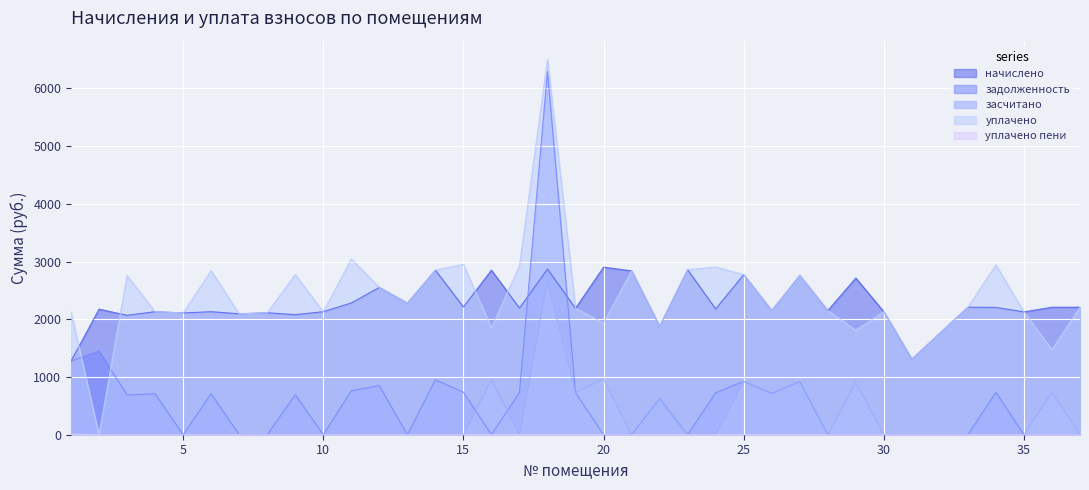

How many lines are shown in the chart?

5